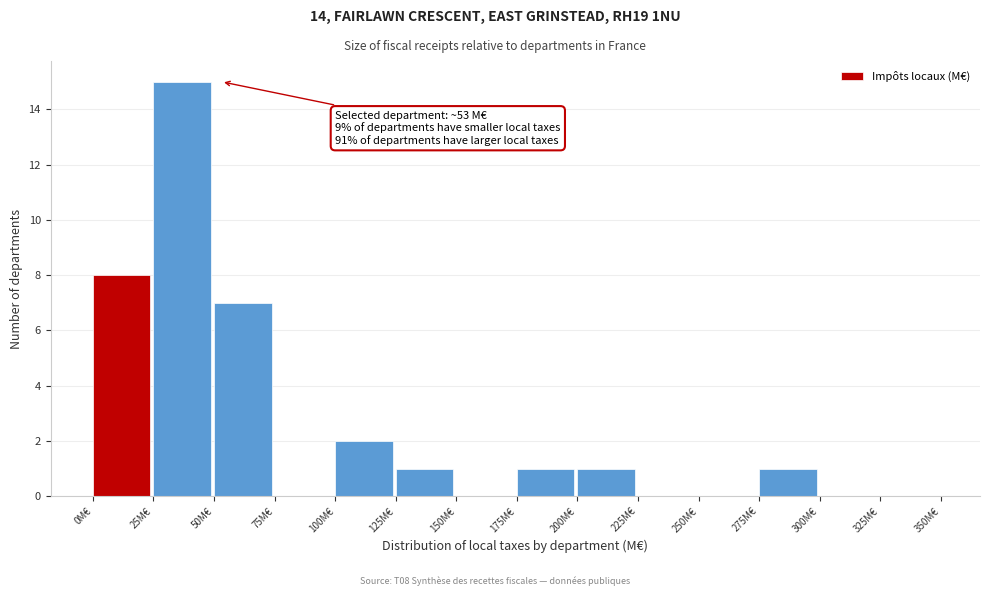

Over which range of the x-axis is the bar tallest?

25 to 50